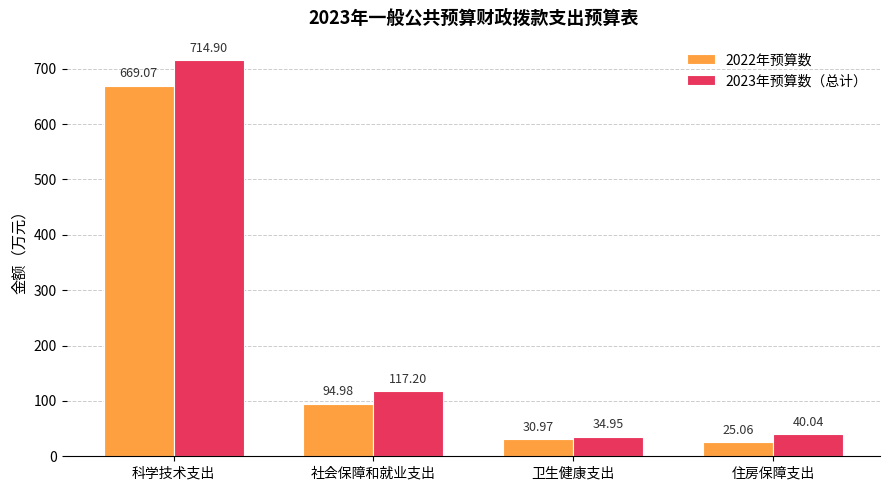

Rank the series at 卫生健康支出 from lowest to highest value.

2022年预算数, 2023年预算数（总计）